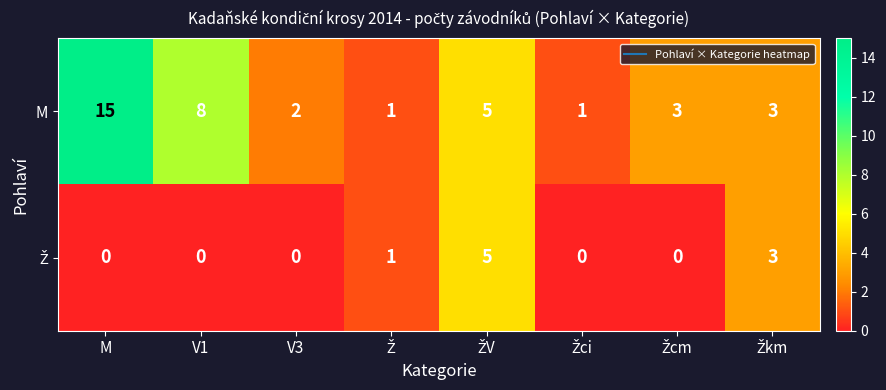

At which category is the sum across all series the highest?

M